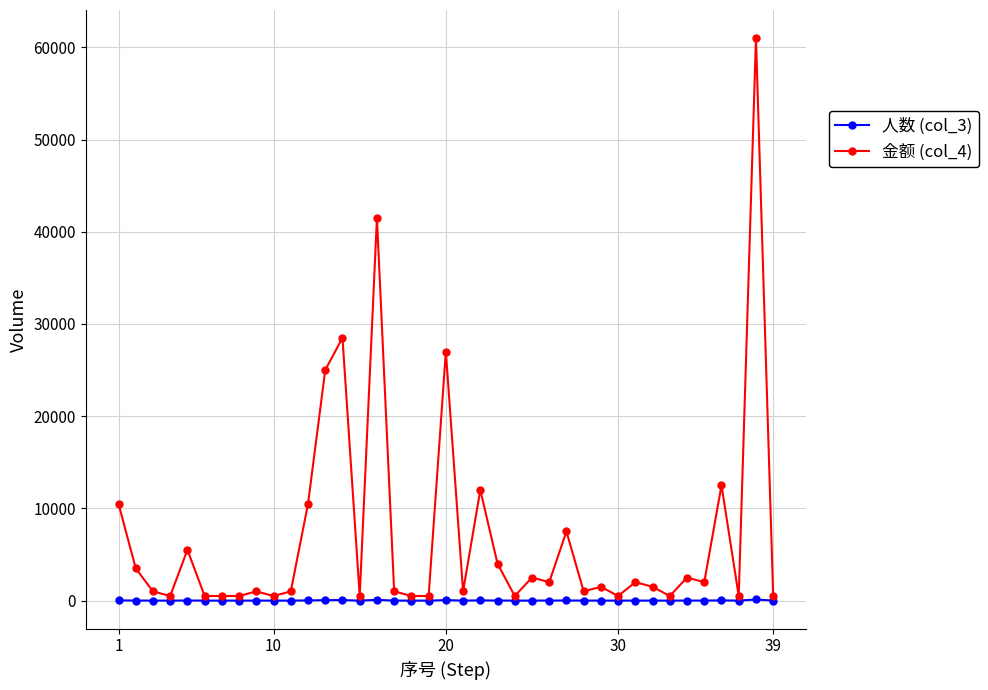

Which series has the largest total across all categories?

金额 (col_4)